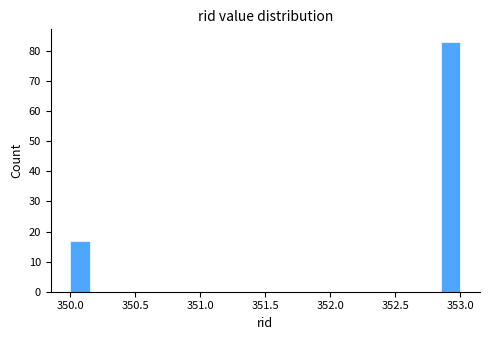

Around what value on the x-axis is the tallest bar? Give the approximate position of its centre, as read against the axis.

352.95